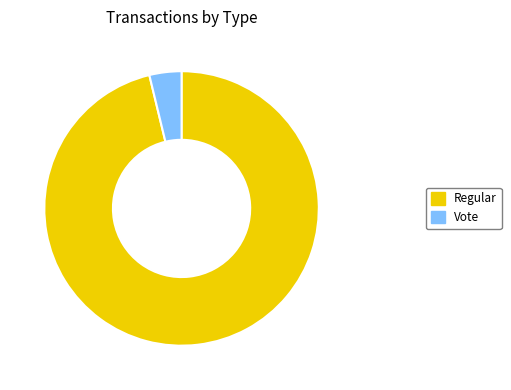

Count the number of slices in the pie.

2